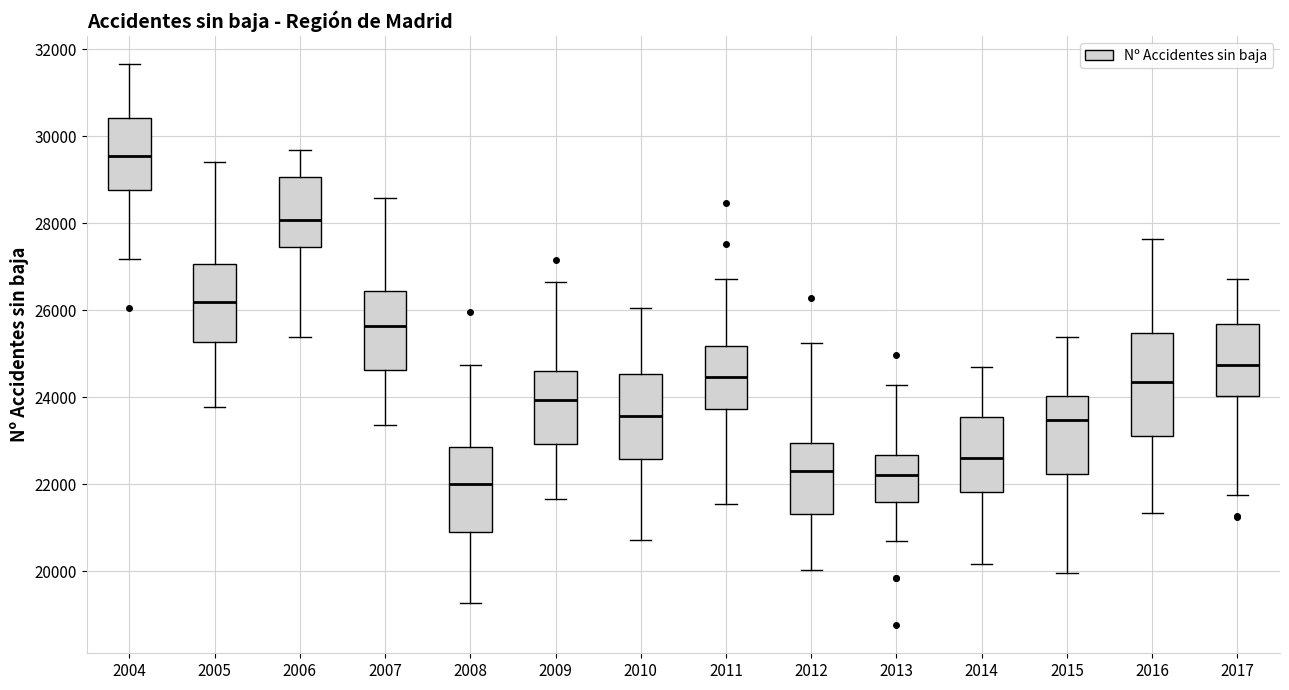

Reading left to right, read every box against the y-axis: the position of its median line, the range the box covers, and the ends of its whiskers. The values are not printed on the chart, so give them approximately, as read against the axis.

2004: median 29600, box 28800 to 30400, whiskers 27200 to 31600
2005: median 26200, box 25200 to 27000, whiskers 23800 to 29400
2006: median 28000, box 27400 to 29000, whiskers 25400 to 29600
2007: median 25600, box 24600 to 26400, whiskers 23400 to 28600
2008: median 22000, box 20800 to 22800, whiskers 19200 to 24800
2009: median 24000, box 23000 to 24600, whiskers 21600 to 26600
2010: median 23600, box 22600 to 24600, whiskers 20800 to 26000
2011: median 24400, box 23800 to 25200, whiskers 21600 to 26800
2012: median 22200, box 21400 to 23000, whiskers 20000 to 25200
2013: median 22200, box 21600 to 22600, whiskers 20600 to 24200
2014: median 22600, box 21800 to 23600, whiskers 20200 to 24600
2015: median 23400, box 22200 to 24000, whiskers 20000 to 25400
2016: median 24400, box 23200 to 25400, whiskers 21400 to 27600
2017: median 24800, box 24000 to 25600, whiskers 21800 to 26800